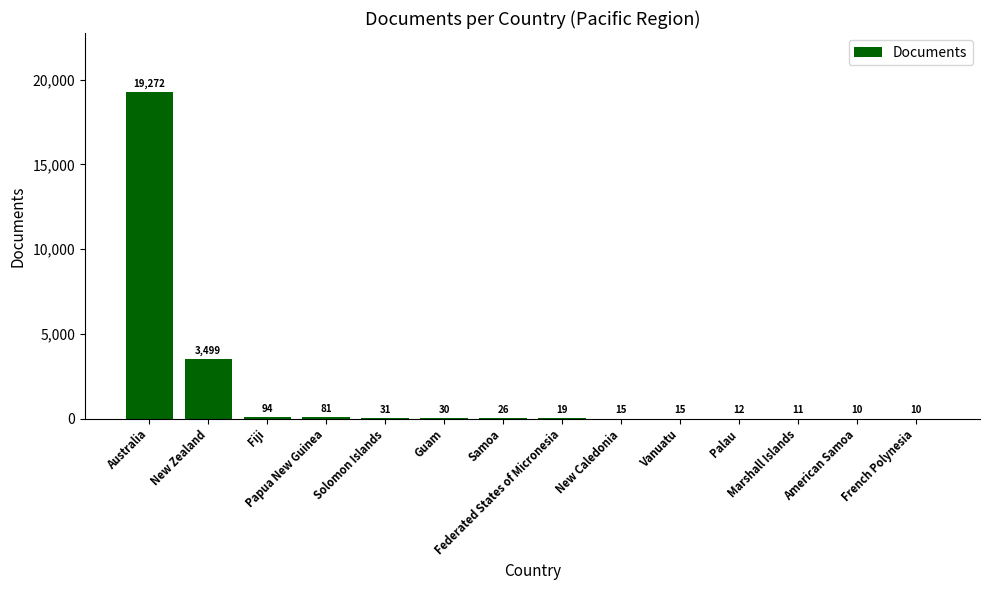

Reading left to right, extract all data points from this chart.

19272	3499	94	81	31	30	26	19	15	15	12	11	10	10